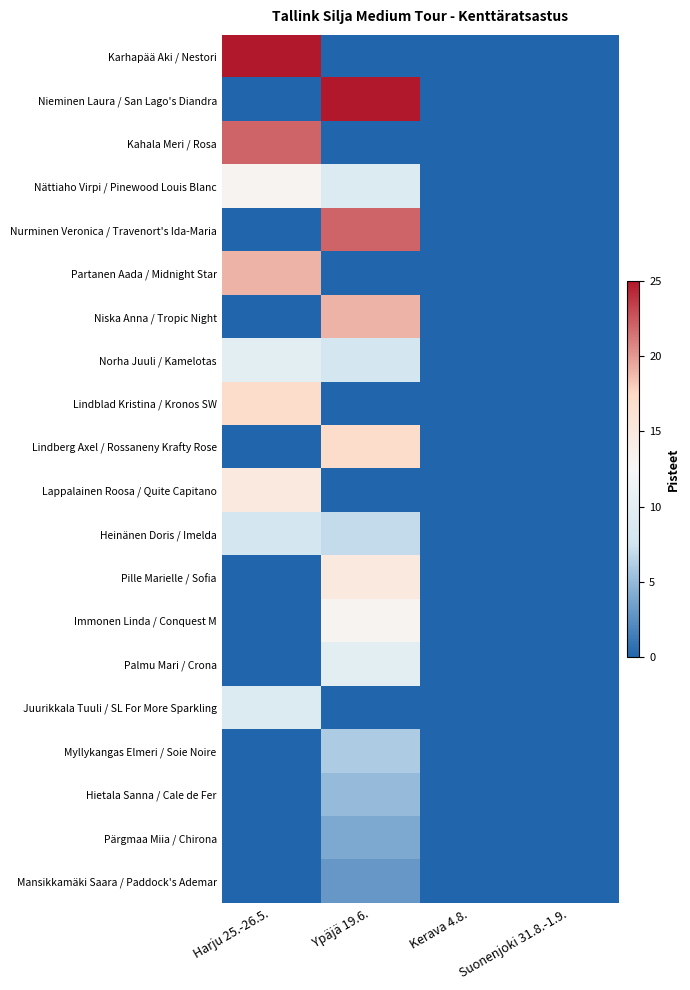

At how many categories does at least one series exceed 20?

2